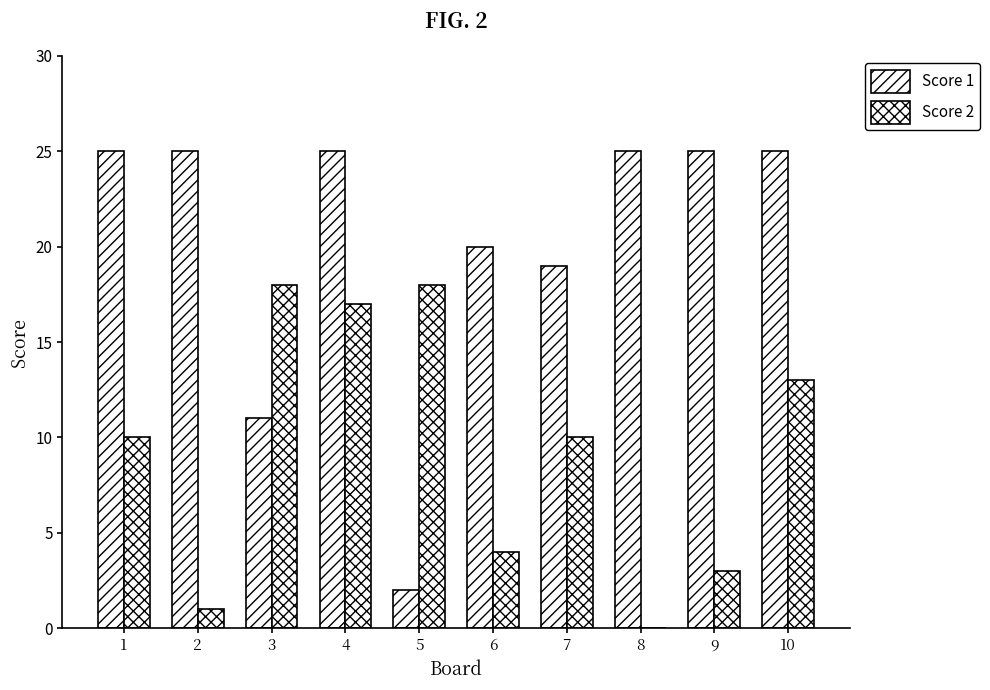

Reading right to left, list all the values displayed in this chart.

Score 1: 25	25	25	19	20	2	25	11	25	25
Score 2: 13	3	0	10	4	18	17	18	1	10